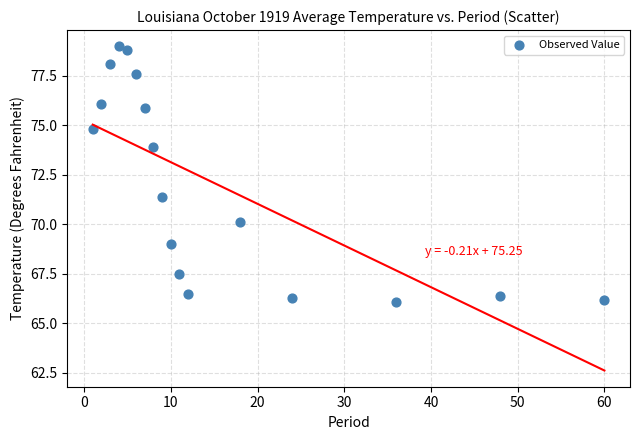

What Y value in the scatter plot is closest to 72?

71.4